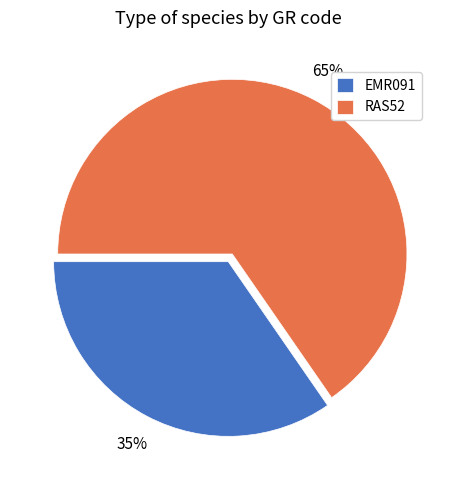

How many segments does this pie chart have?

2